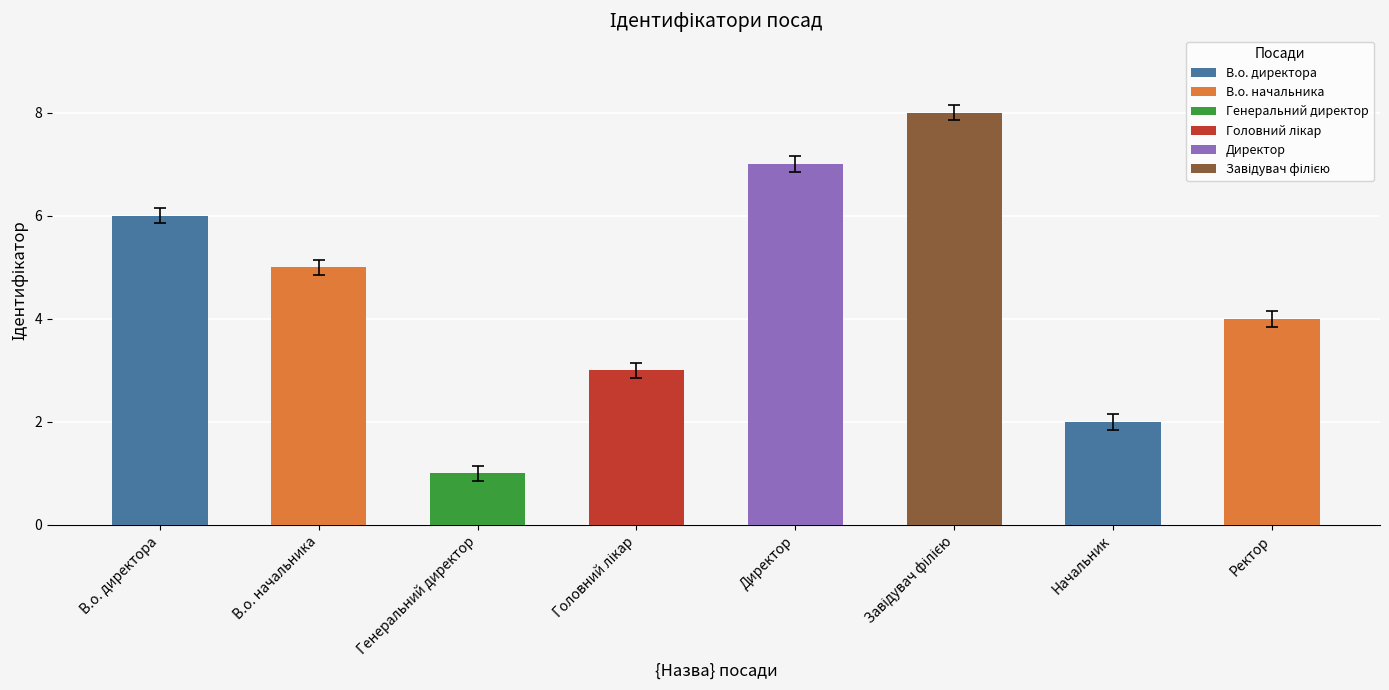

Approximately how many times larger is the value at В.о. директора compared to В.о. начальника?

1.2